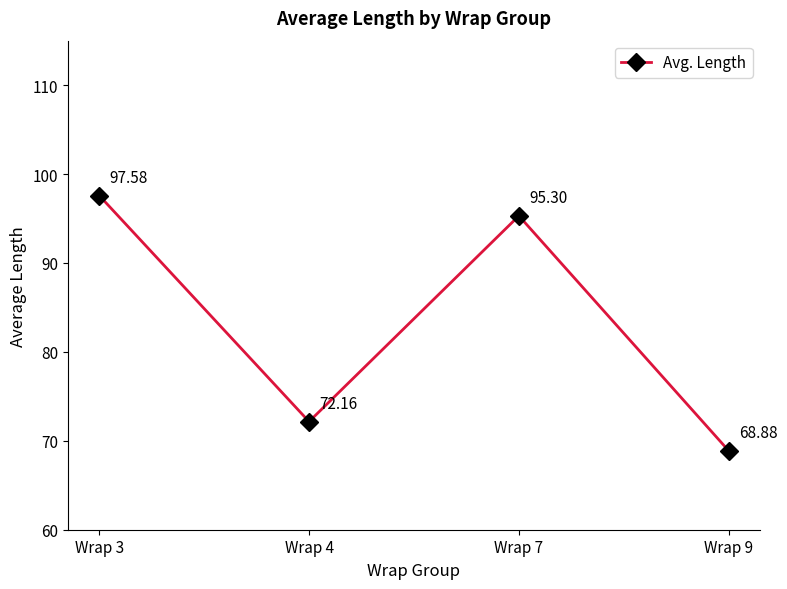

List the labels in order of value, smallest first.

Wrap 9, Wrap 4, Wrap 7, Wrap 3